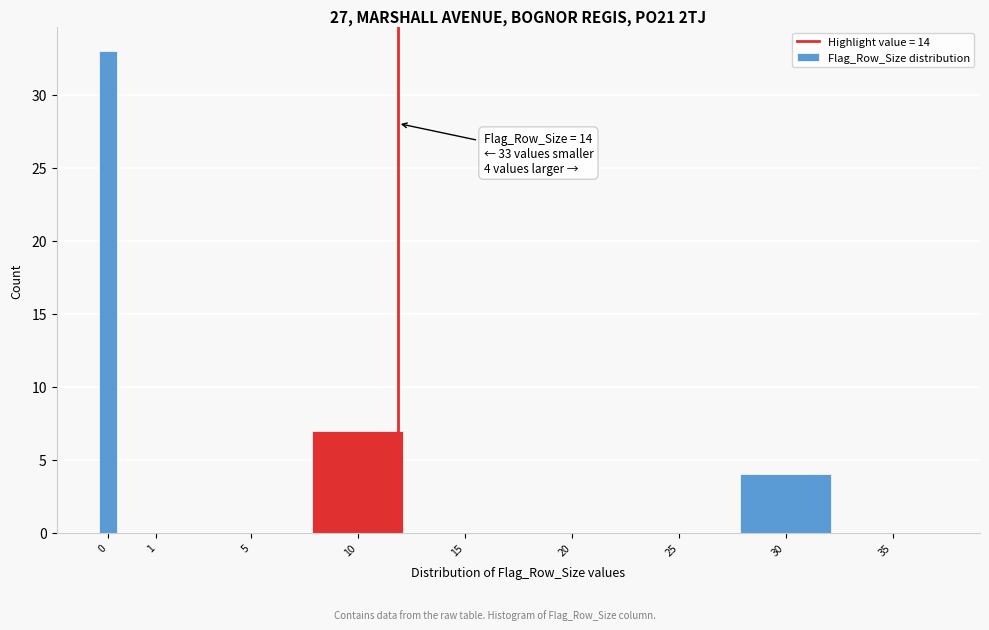

Reading left to right, list all the values displayed in this chart.

0=33	1=0	5=0	10=7	15=0	20=0	25=0	30=4	35=0